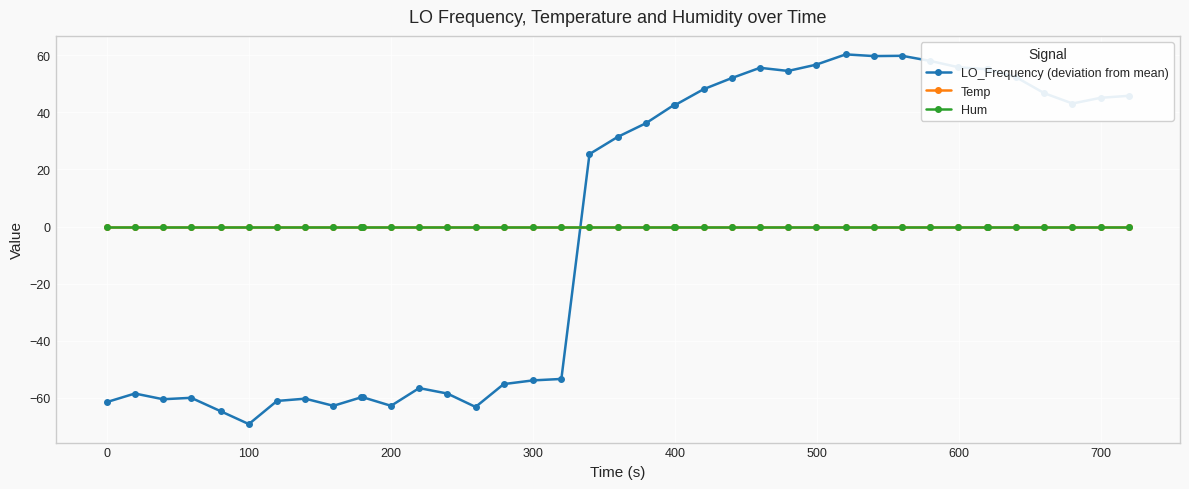

How many lines are shown in the chart?

3